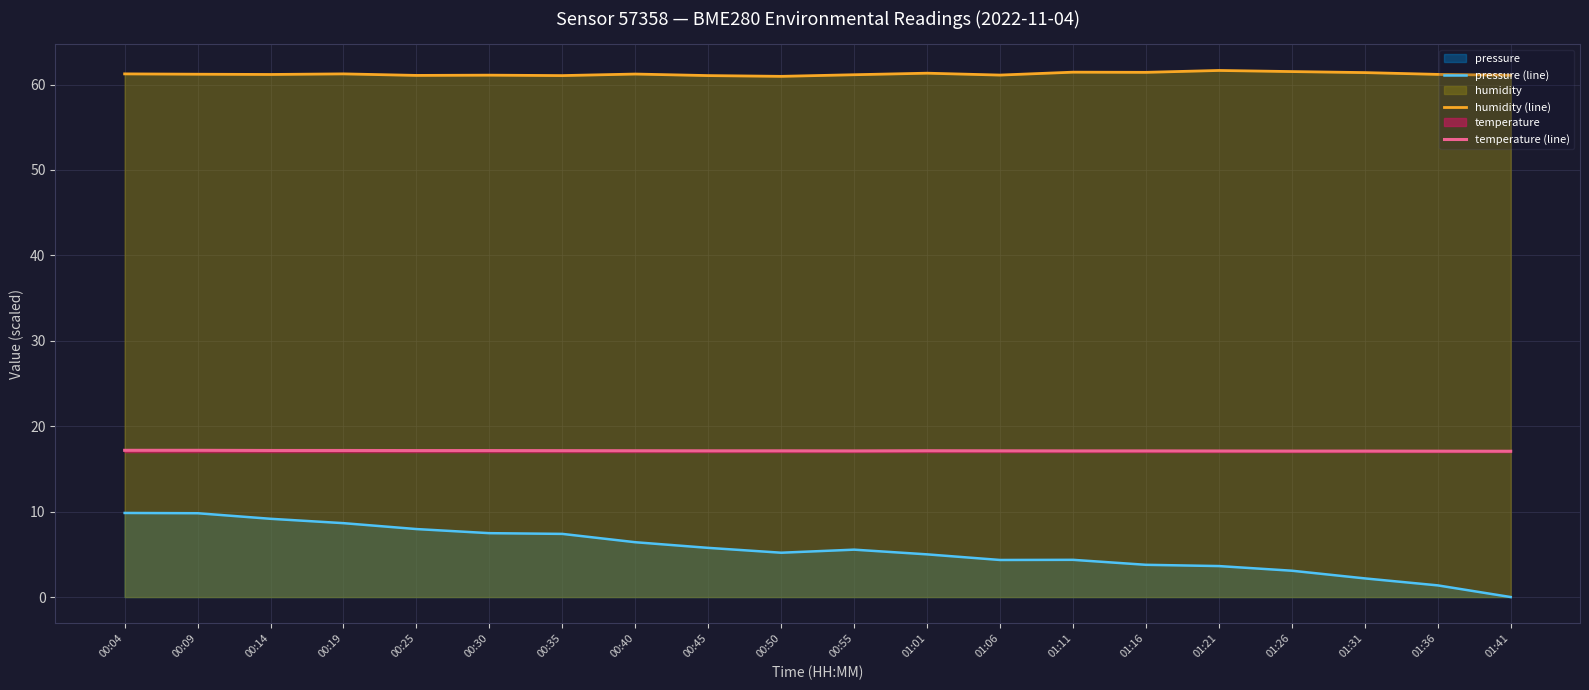

True or false: temperature (line) and pressure (line) cross at least once.

False